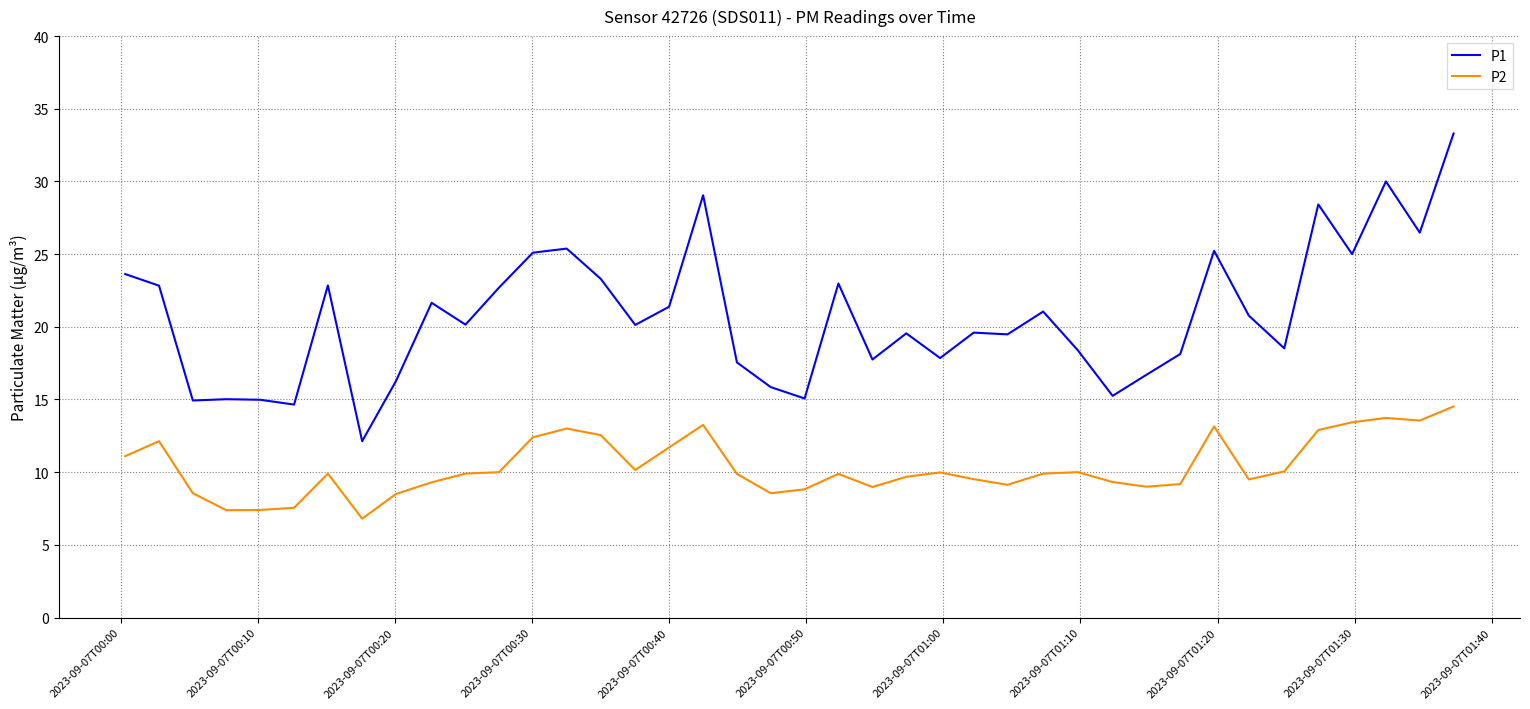

Rank the series by their average value, from lowest to highest.

P2, P1